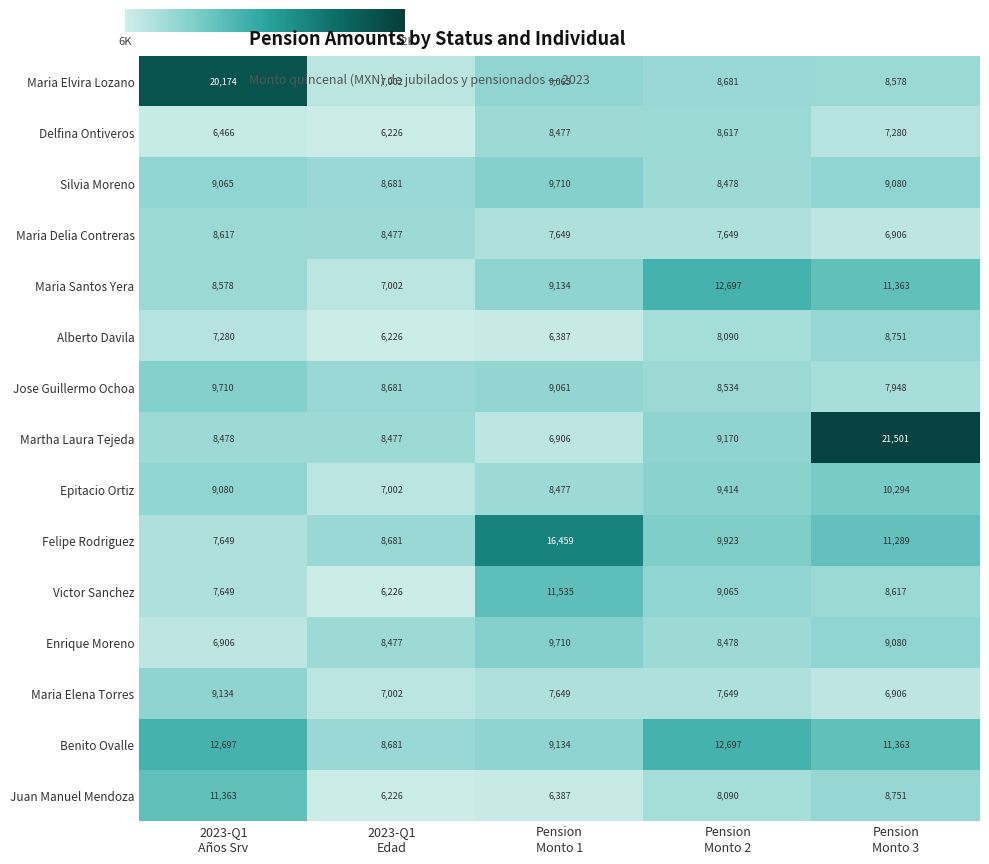

What is the average value of the Delfina Ontiveros series?

7413